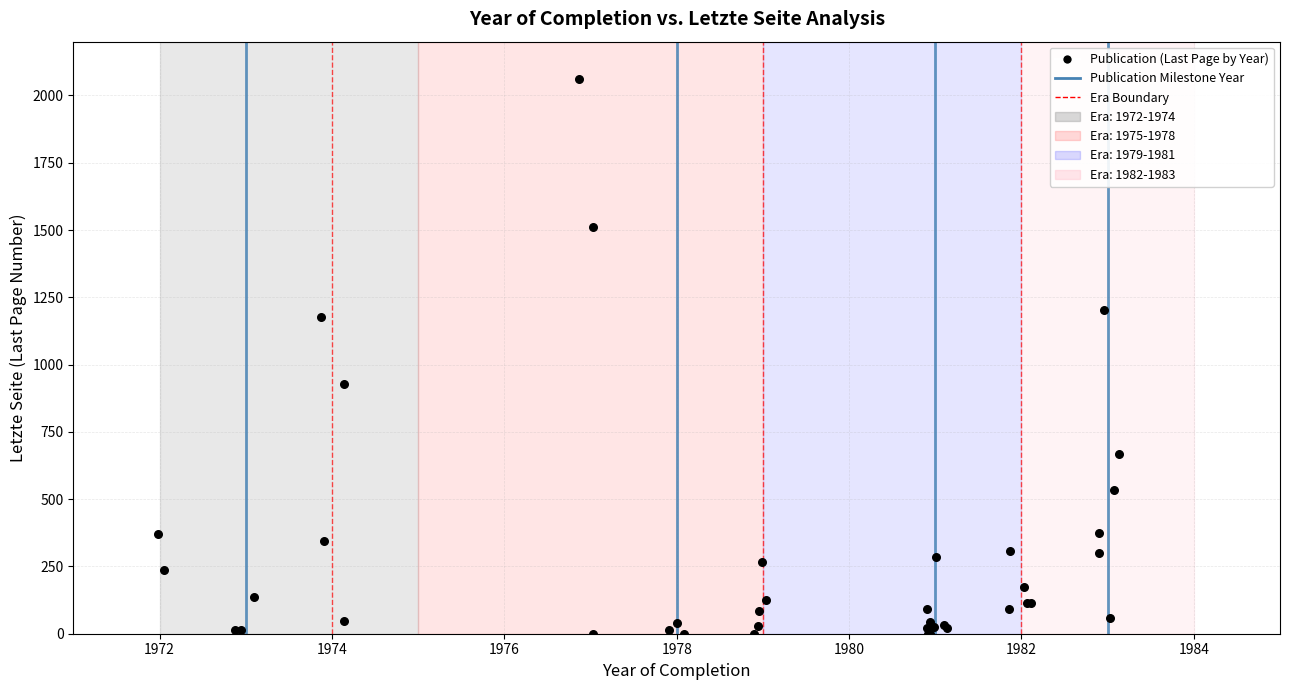

What Y value in the scatter plot is closest to 1030?

928